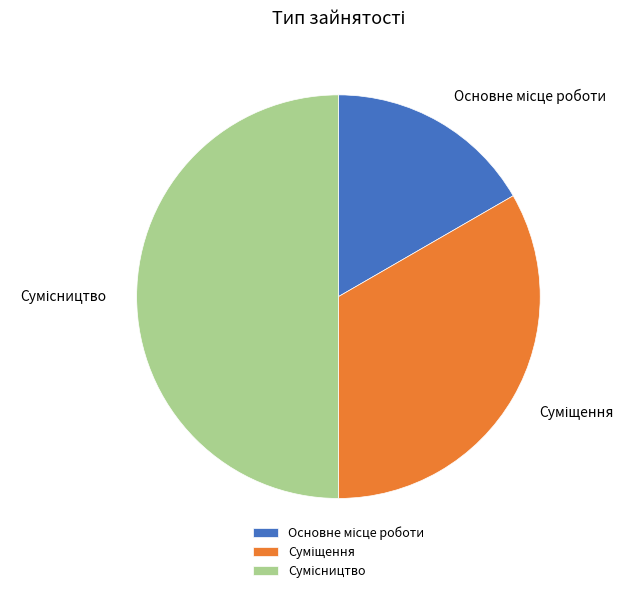

The Основне місце роботи slice represents 31% of the pie. True or false?

False